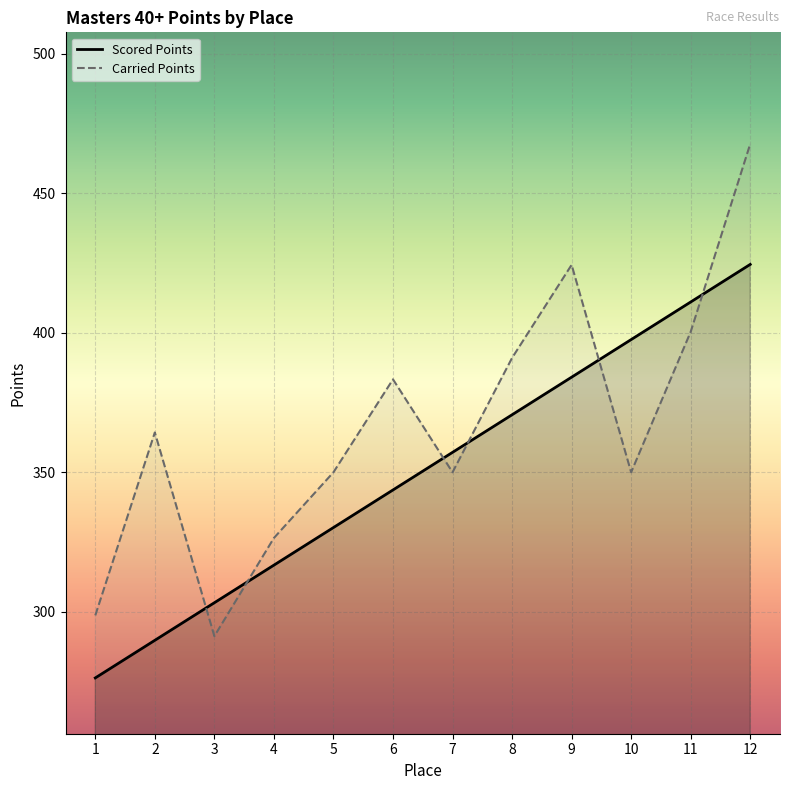

What is the sum of all Scored Points values?

4204.8